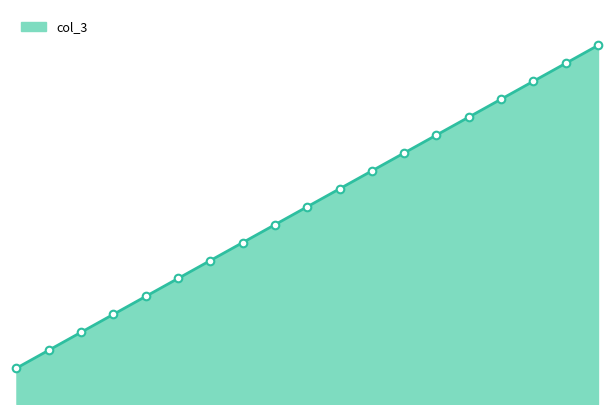

Between Z2-502 and Z2-885, which is larger?

Z2-502